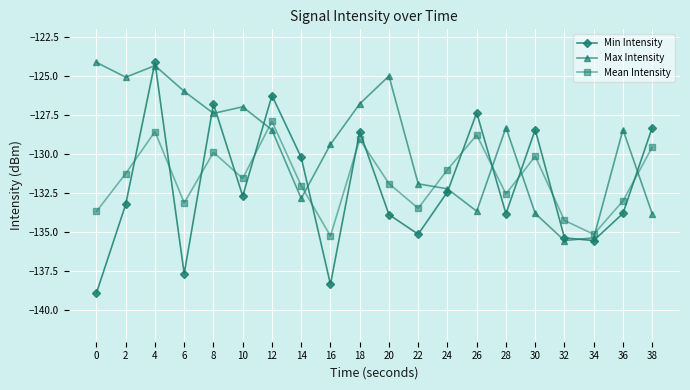

Where do Max Intensity and Mean Intensity first cross each other?

10 and 12